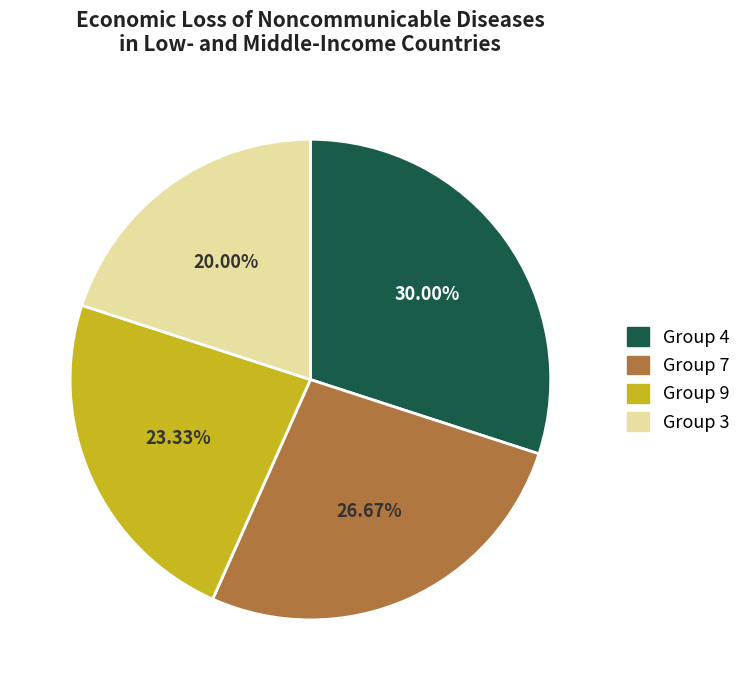

Is there a majority slice in this chart?

No